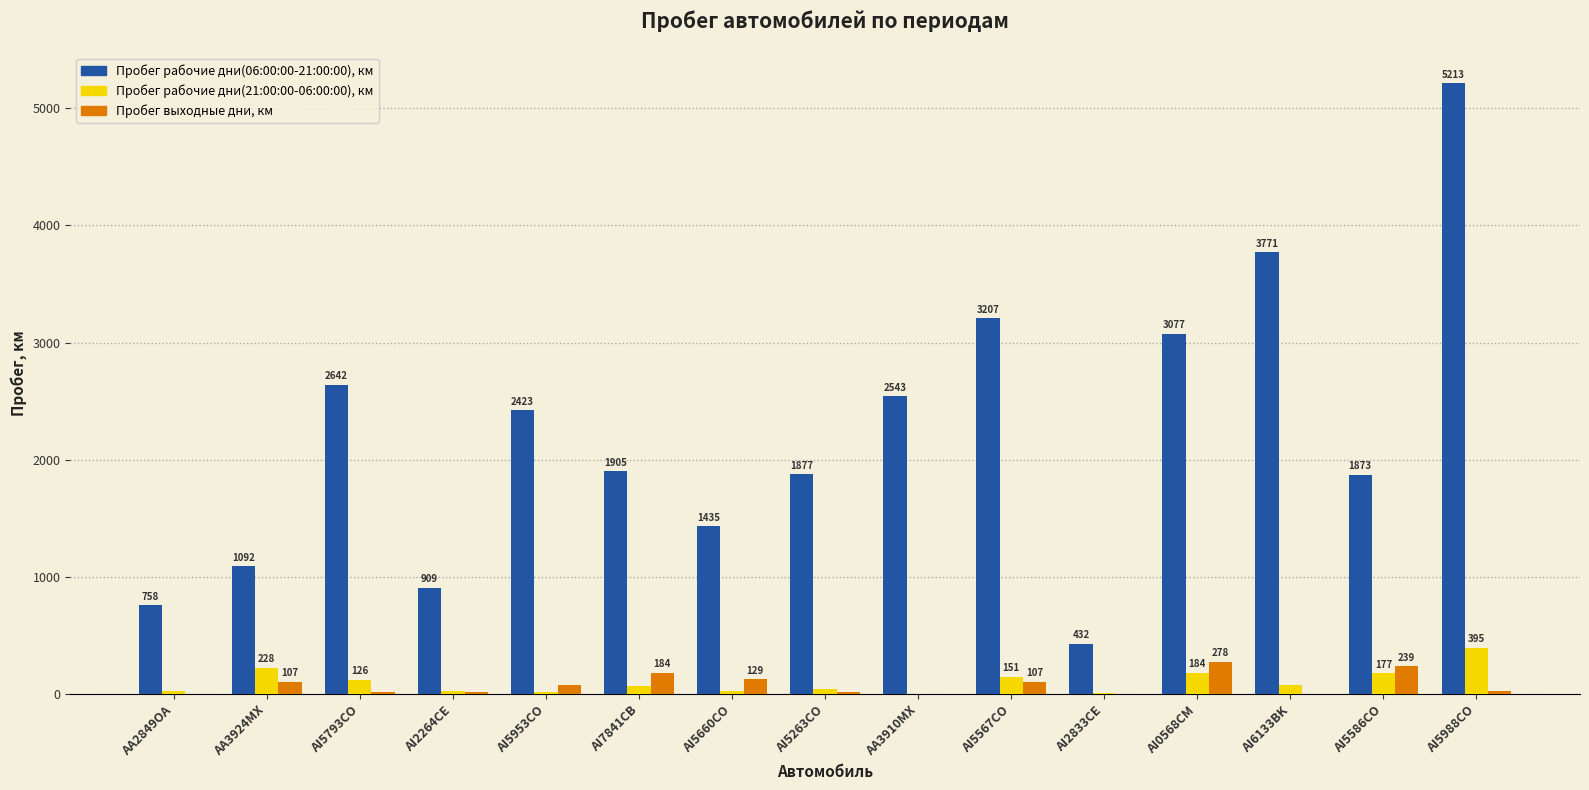

Between AI5953CO and AI5988CO, which series saw the biggest shift?

Пробег рабочие дни(06:00:00-21:00:00), км